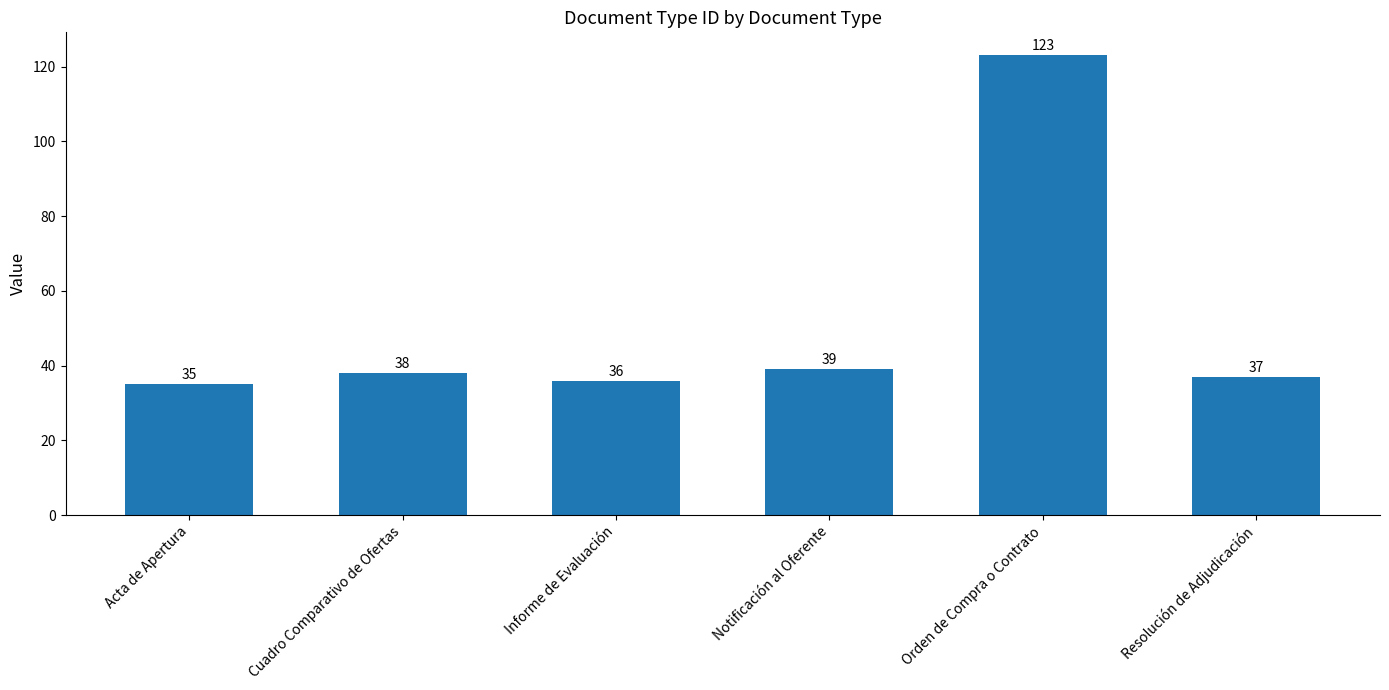

How many categories are shown in the chart?

6